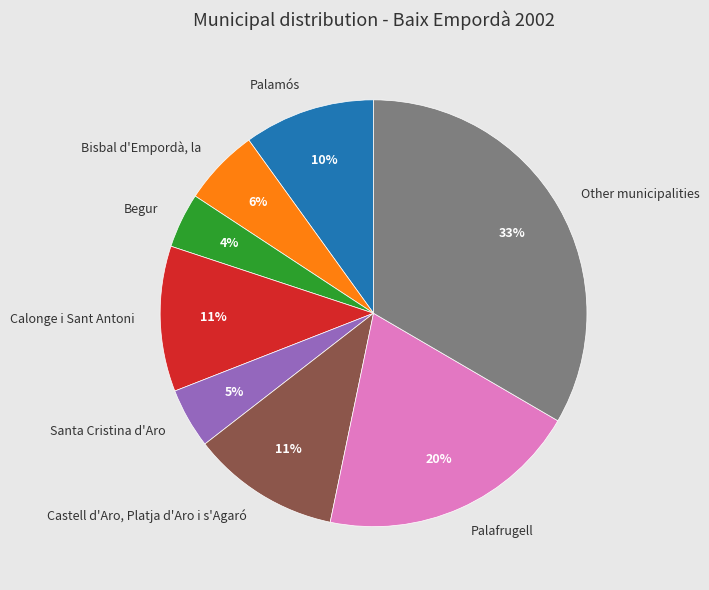

Does any single category account for the majority?

No